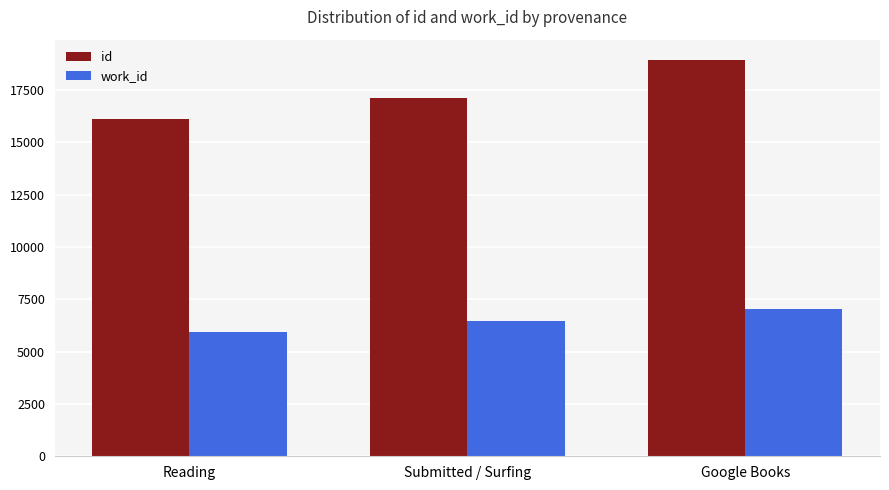

What is the spread (max minus min) of values at Google Books?

11928